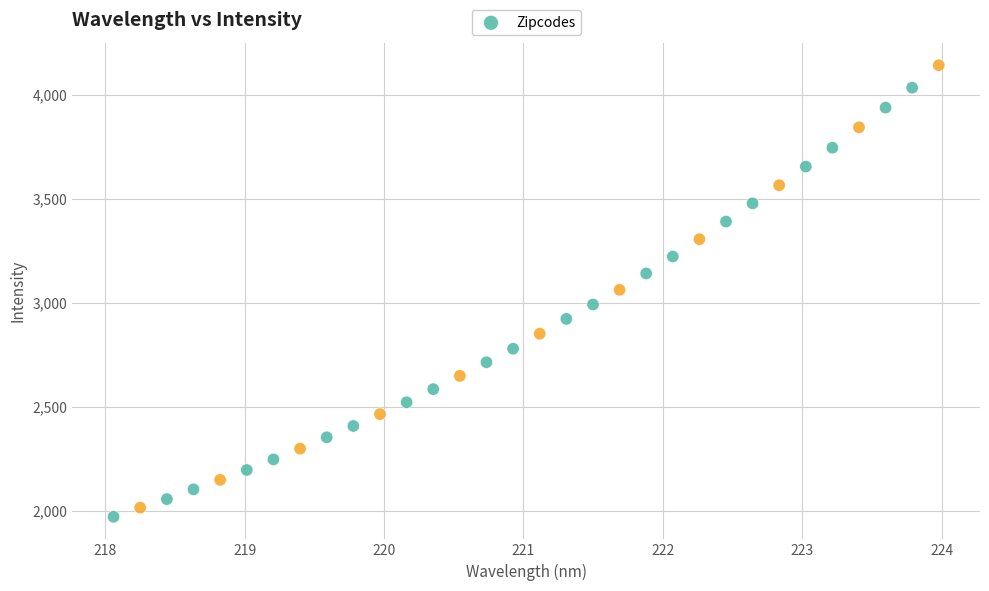

What is the range of Y values (max minus min)?

2170.9